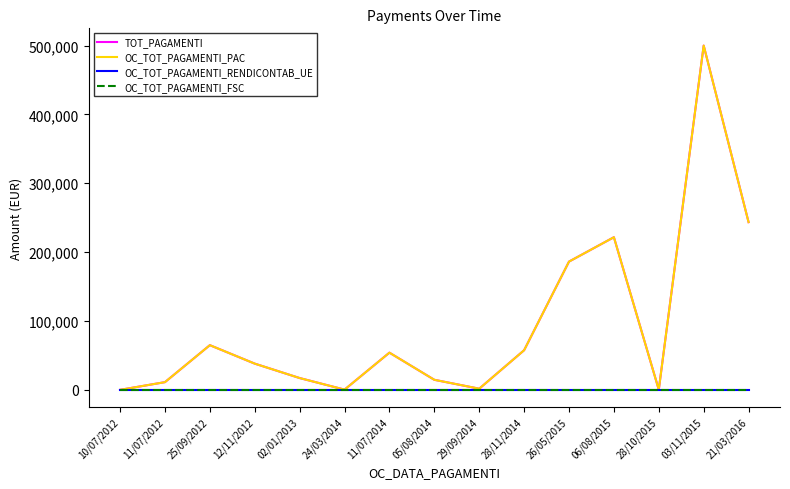

At how many categories does at least one series exceed 365279?

1